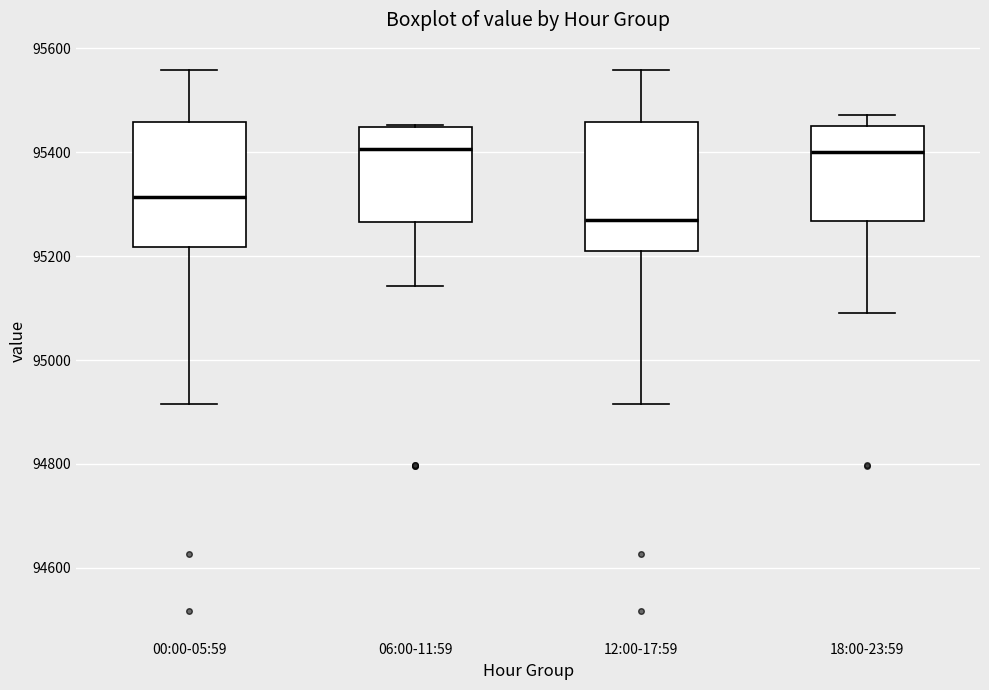

Reading left to right, read every box against the y-axis: the position of its median line, the range the box covers, and the ends of its whiskers. The values are not printed on the chart, so give them approximately, as read against the axis.

00:00-05:59: median 95320, box 95220 to 95460, whiskers 94920 to 95560
06:00-11:59: median 95400, box 95260 to 95440, whiskers 95140 to 95460
12:00-17:59: median 95280, box 95220 to 95460, whiskers 94920 to 95560
18:00-23:59: median 95400, box 95260 to 95460, whiskers 95100 to 95480